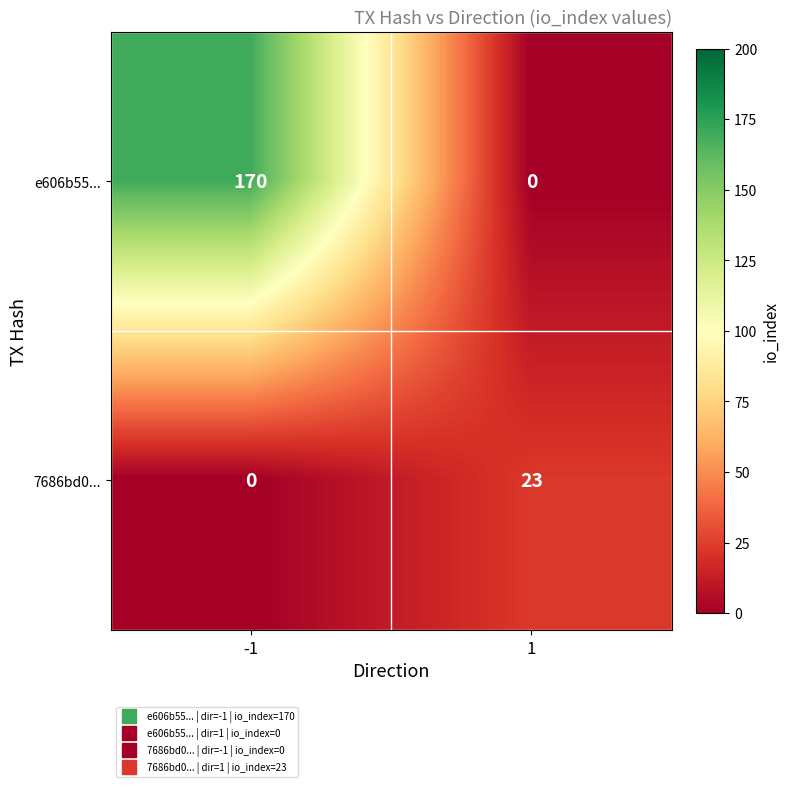

What is the difference between the highest and lowest values at -1?

170